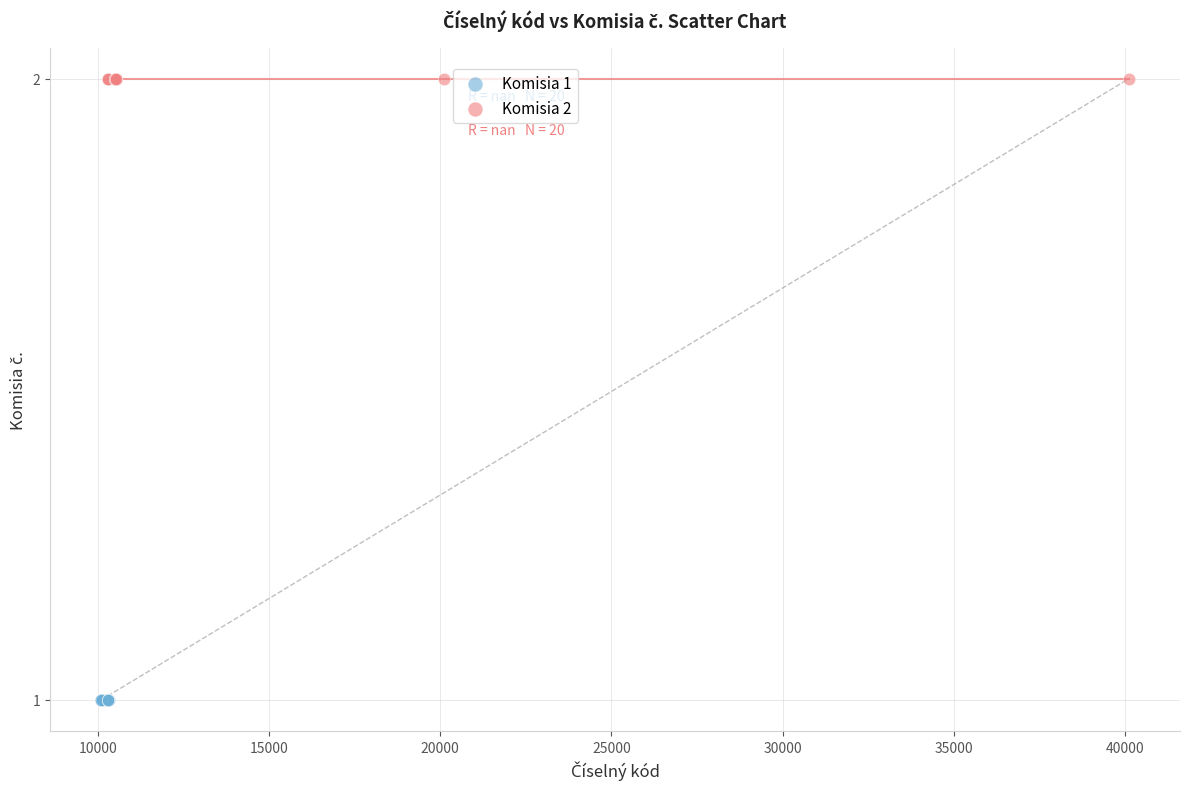

Which series contains the highest Y value?

Komisia 2